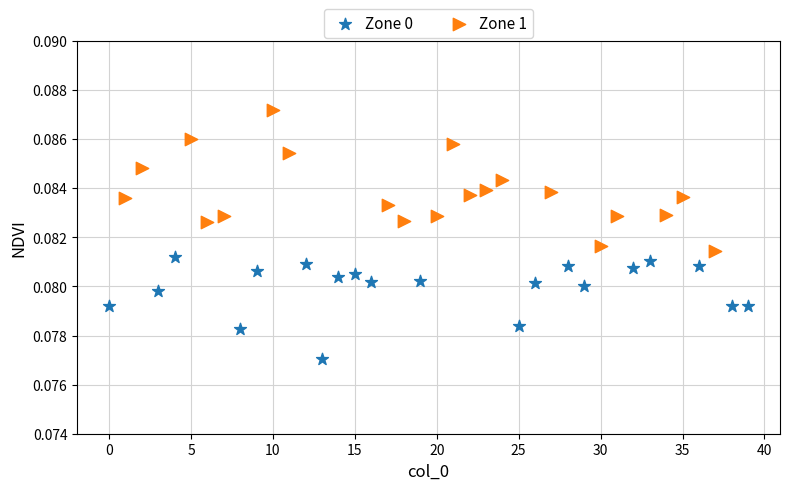

Which series contains the lowest Y value?

Zone 0